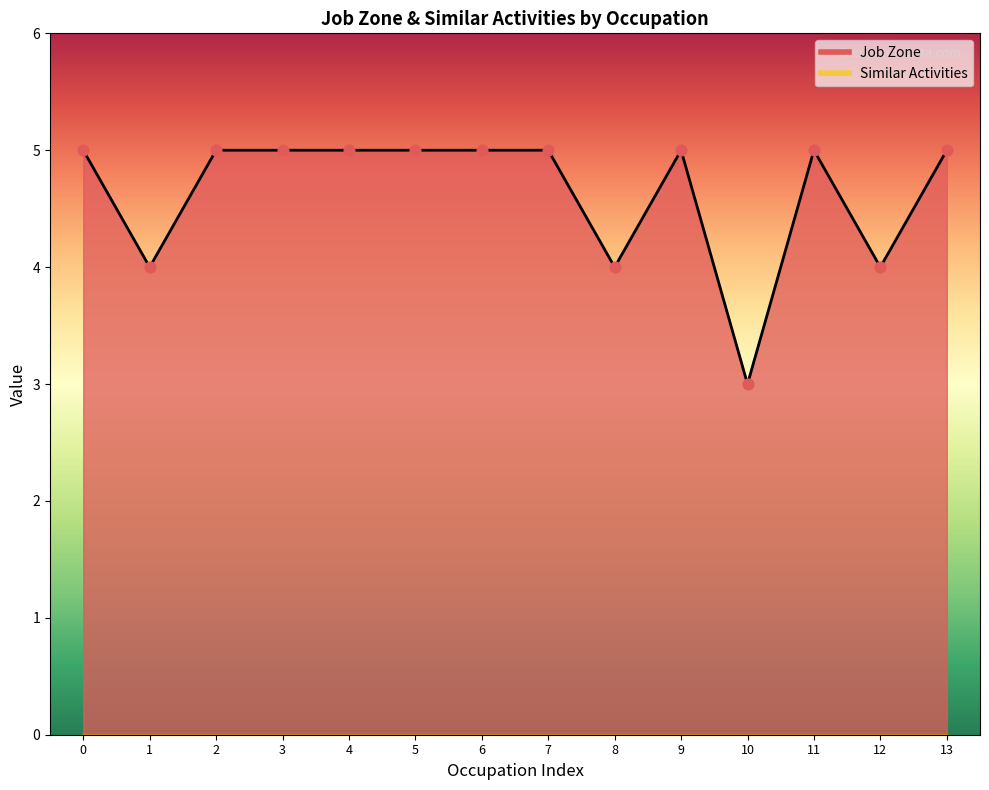

What is the change in value from 0 to 12?

-1